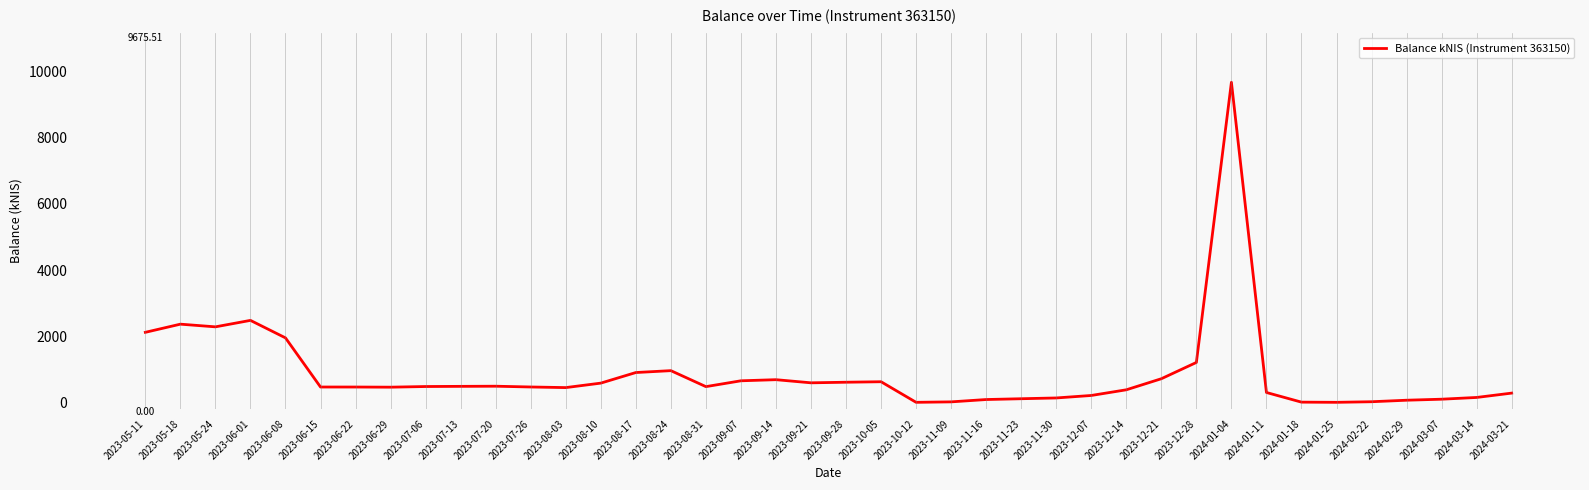

How many series are shown in this chart?

1